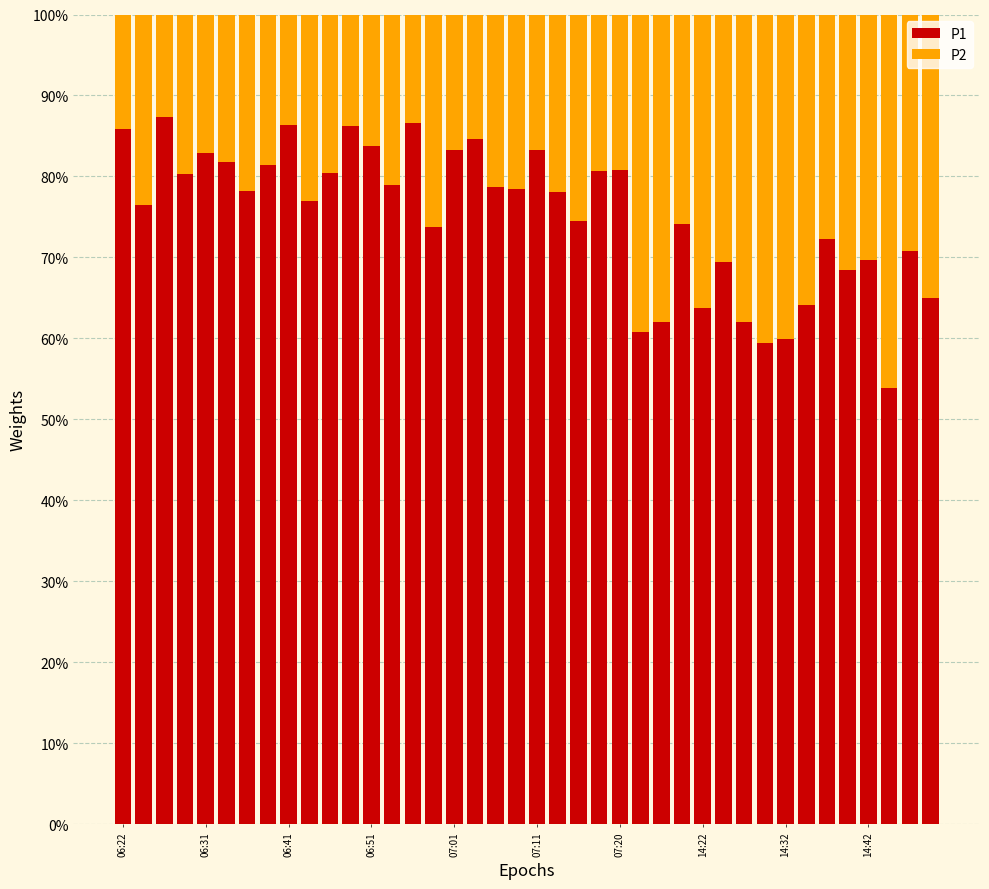

What is the label of the 40th bar from the left?

39